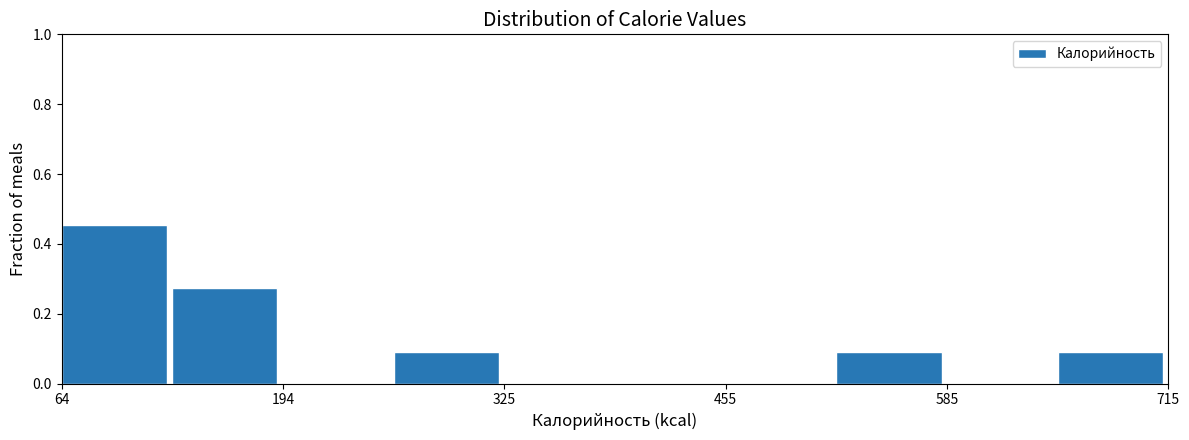

Around what value on the x-axis is the tallest bar? Give the approximate position of its centre, as read against the axis.

100